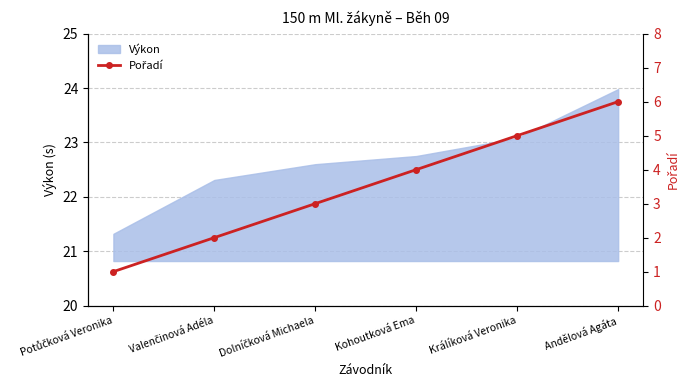

Reading right to left, transcribe all the data shown in this chart.

Andělová Agáta=6	Králíková Veronika=5	Kohoutková Ema=4	Dolníčková Michaela=3	Valenčinová Adéla=2	Potůčková Veronika=1